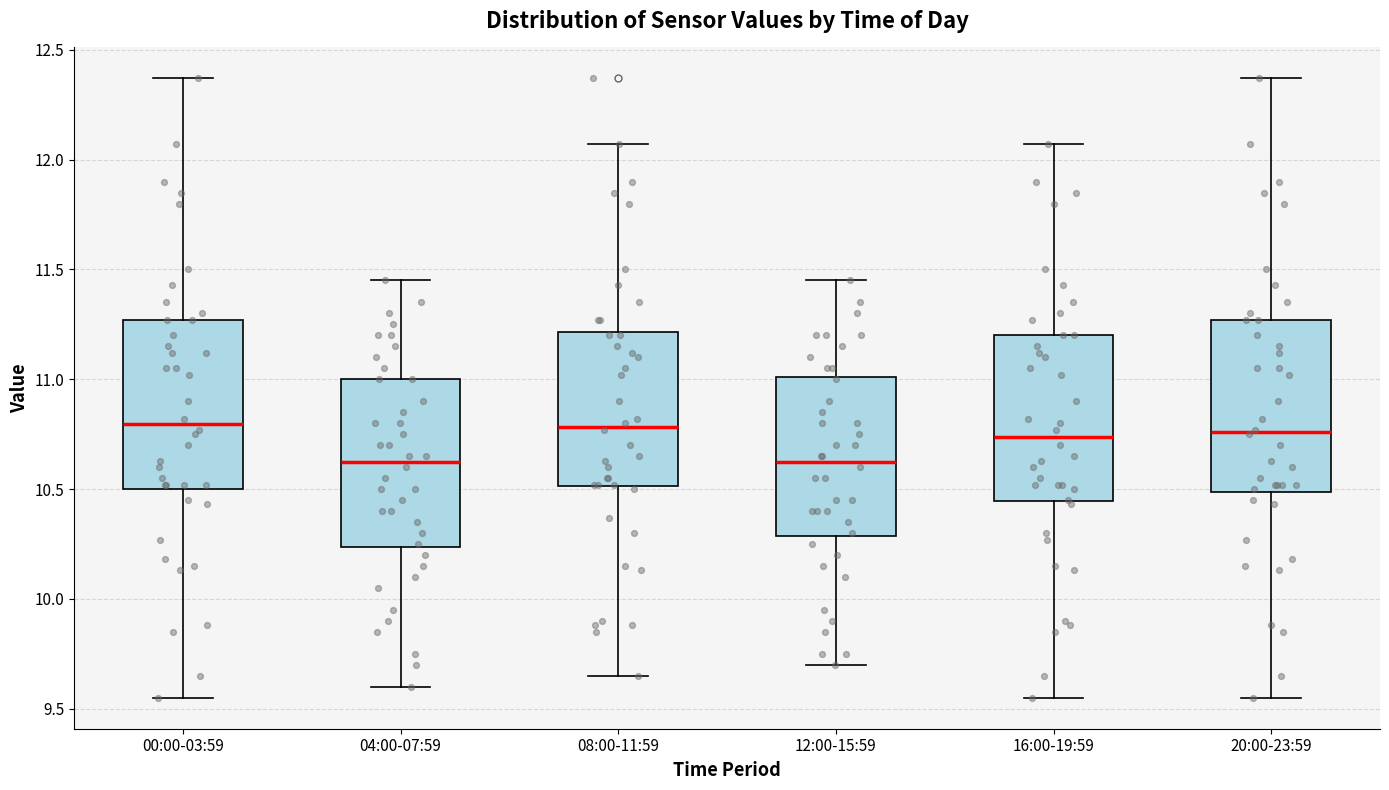

Reading left to right, read every box against the y-axis: the position of its median line, the range the box covers, and the ends of its whiskers. The values are not printed on the chart, so give them approximately, as read against the axis.

00:00-03:59: median 10.80, box 10.50 to 11.25, whiskers 9.55 to 12.35
04:00-07:59: median 10.65, box 10.25 to 11.00, whiskers 9.60 to 11.45
08:00-11:59: median 10.80, box 10.50 to 11.20, whiskers 9.65 to 12.05
12:00-15:59: median 10.65, box 10.30 to 11.00, whiskers 9.70 to 11.45
16:00-19:59: median 10.75, box 10.45 to 11.20, whiskers 9.55 to 12.05
20:00-23:59: median 10.75, box 10.50 to 11.25, whiskers 9.55 to 12.35